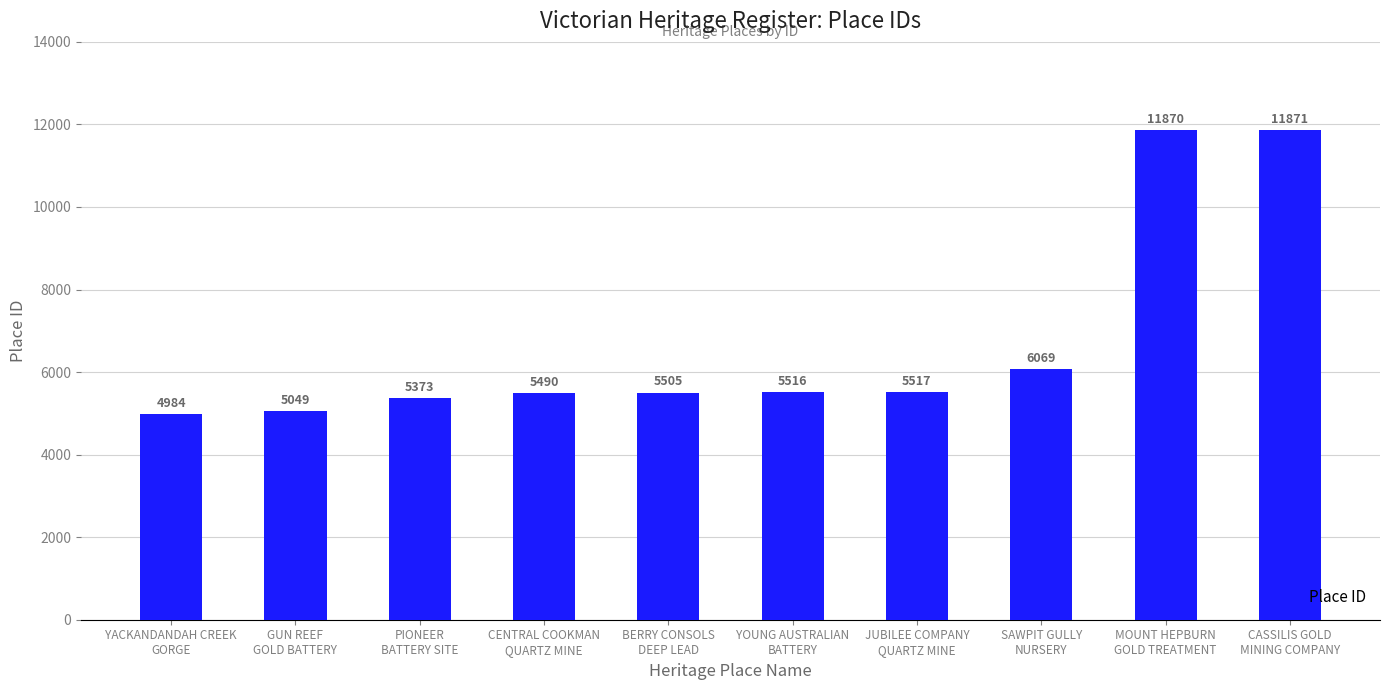

At which category does the chart reach its peak across all series?

CASSILIS GOLD
MINING COMPANY